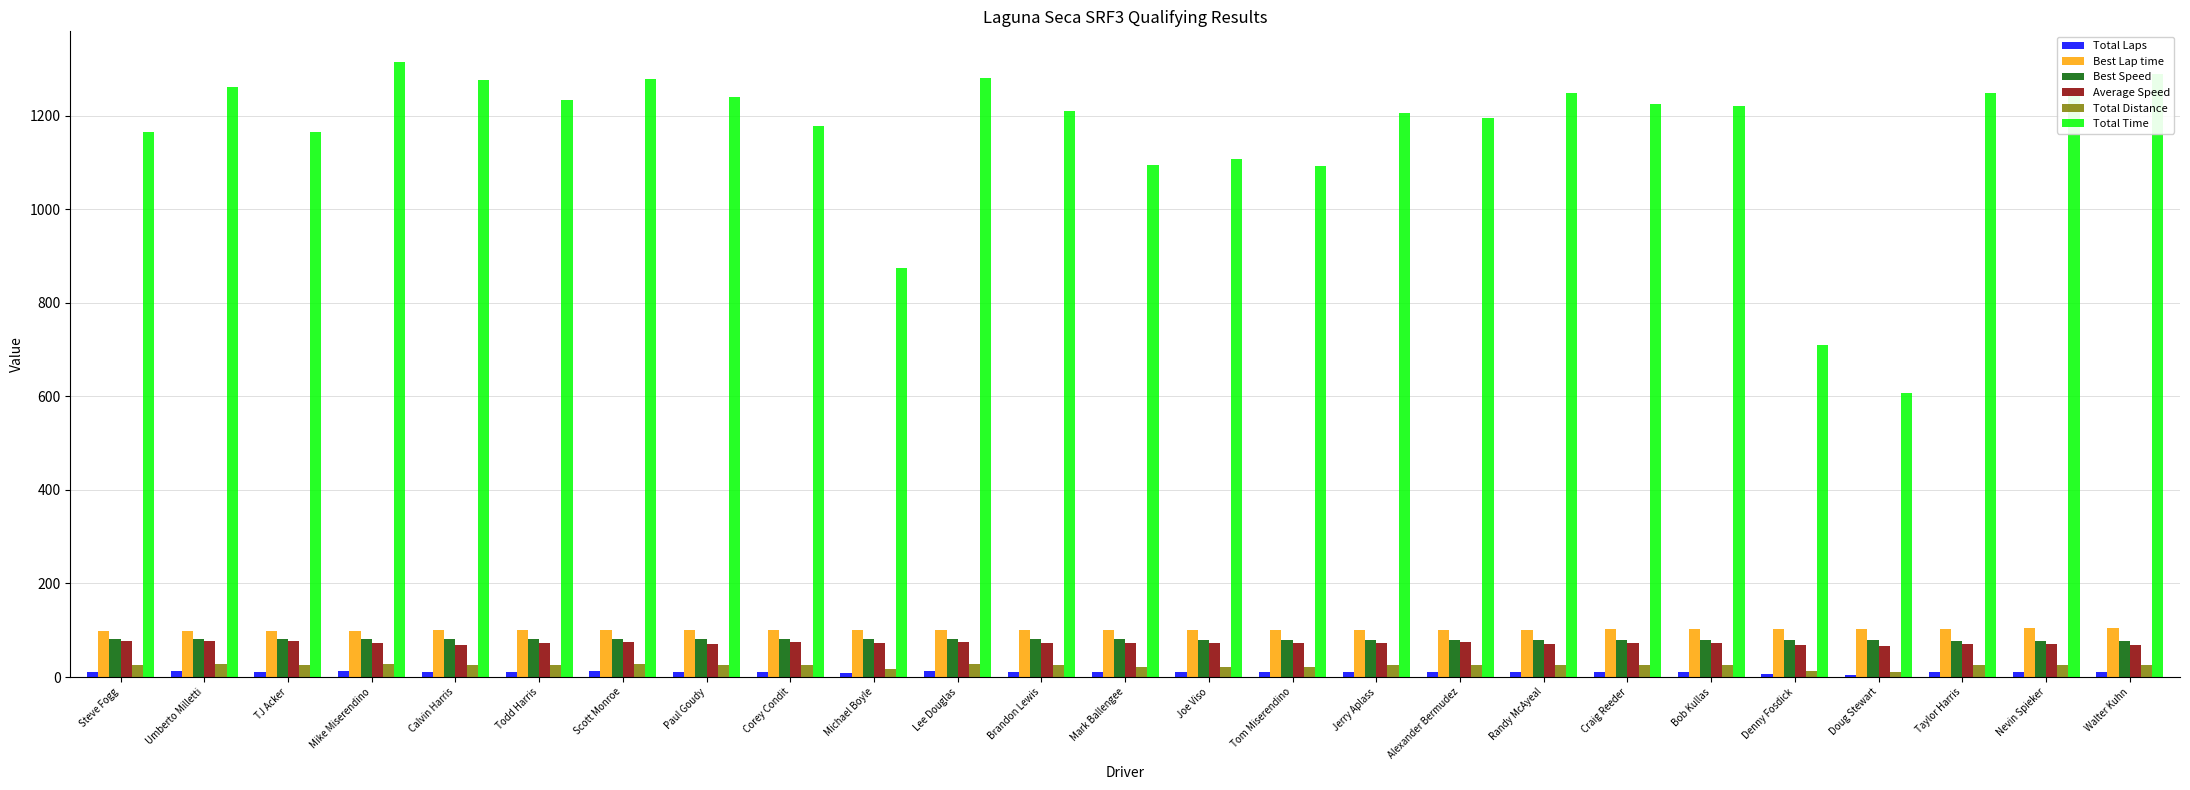

How many categories are shown in the chart?

25